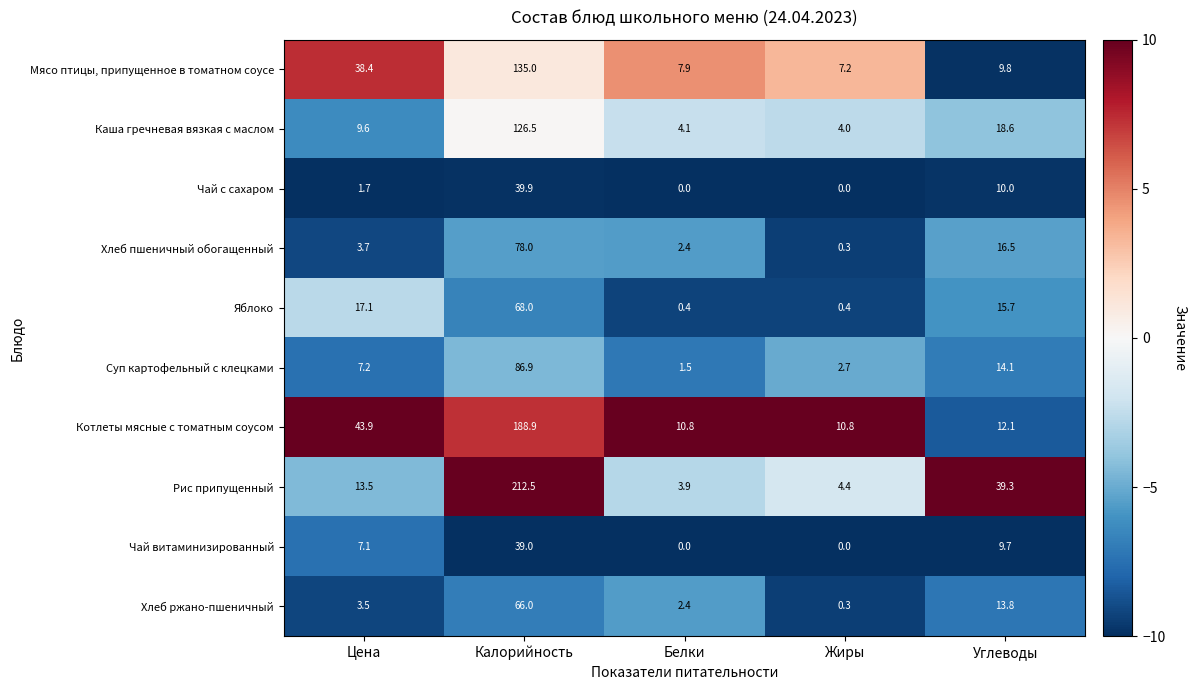

Which category has the highest value across all series?

Калорийность